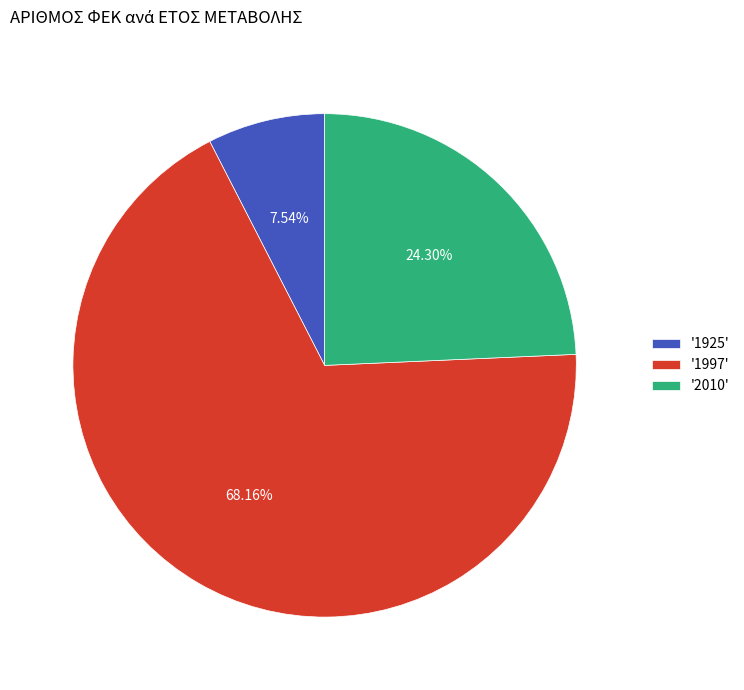

Between '1925' and '2010', which is larger?

'2010'